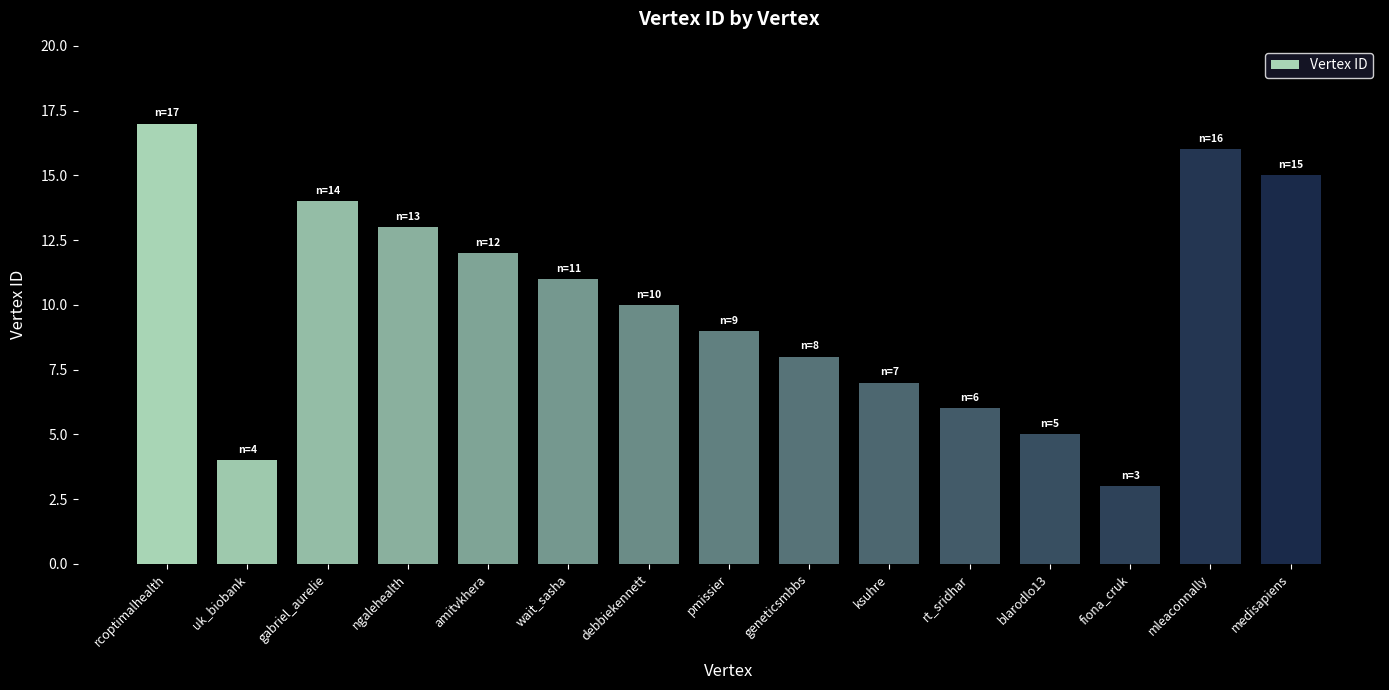

Approximately how many times larger is the value at blarodlo13 compared to medisapiens?

0.3